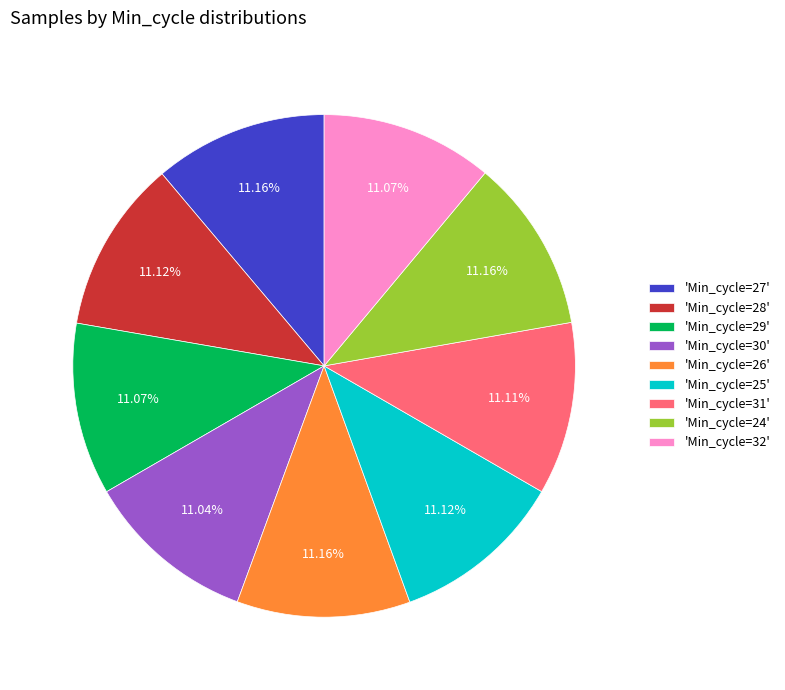

What is the ratio of the value at 'Min_cycle=29' to the value at 'Min_cycle=24'?

1.0